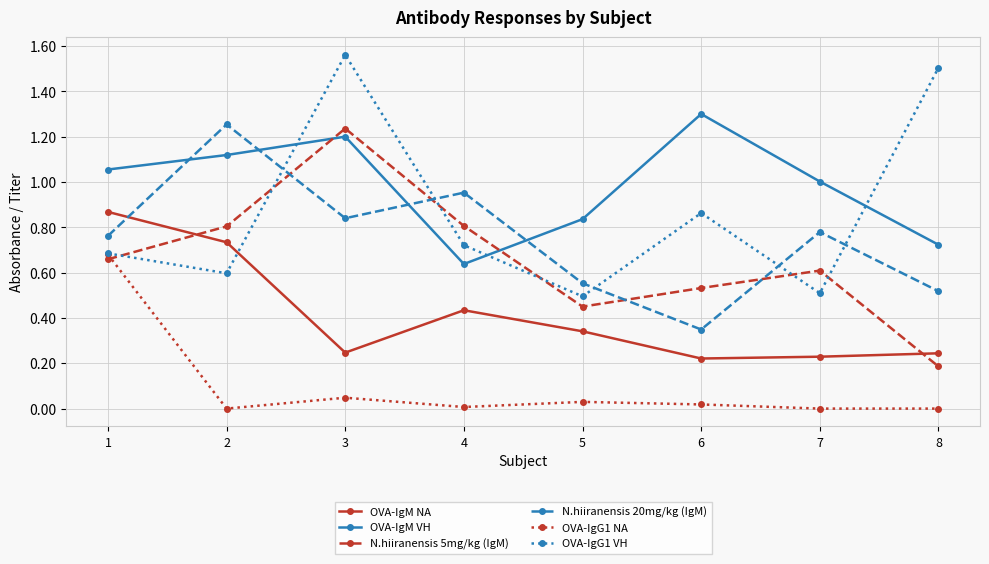

At which label is N.hiiranensis 20mg/kg (IgM) closest to 0?

6